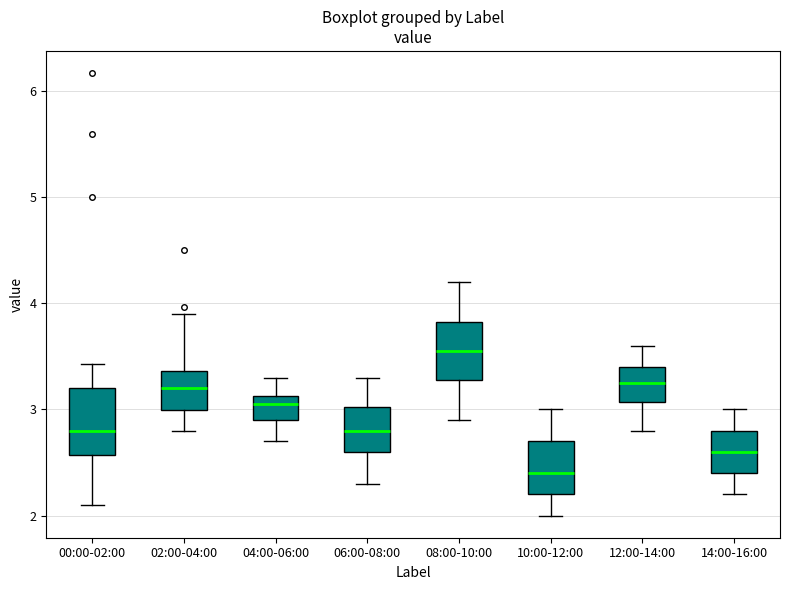

Where does the median line of the box for 10:00-12:00 sit on the y-axis? The values are not printed on the chart, so give them approximately, as read against the axis.

2.4